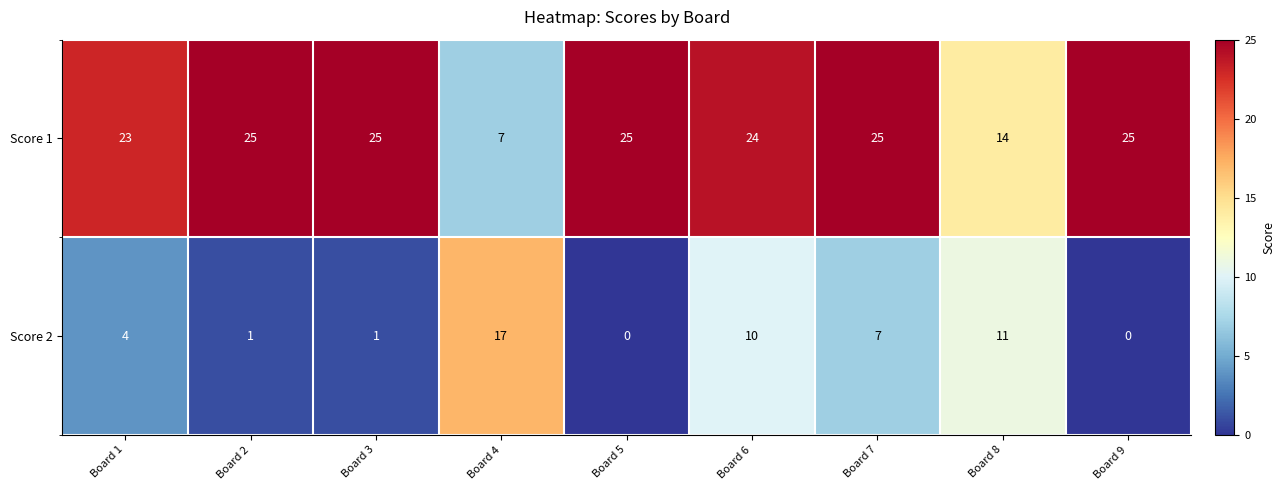

Is it true that Score 1 equals 25 at Board 3?

True